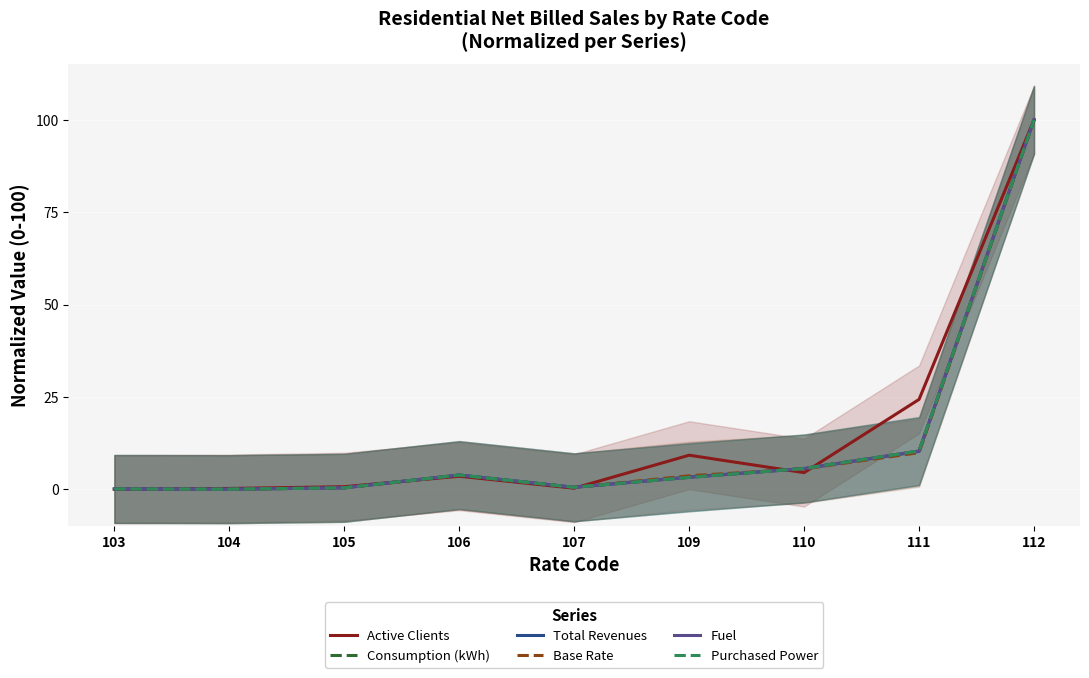

Is the value of Fuel at 111 greater than the value of Total Revenues at 106?

Yes